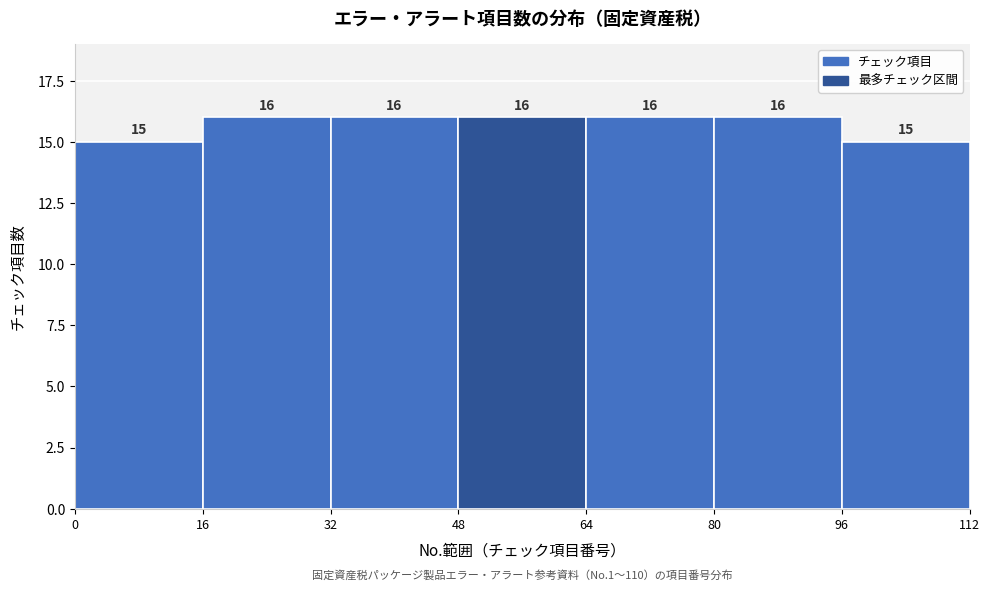

Reading left to right, transcribe this chart: for each bar, give the range it covers on the x-axis and its height.

0 to 16: 15
16 to 32: 16
32 to 48: 16
48 to 64: 16
64 to 80: 16
80 to 96: 16
96 to 112: 15